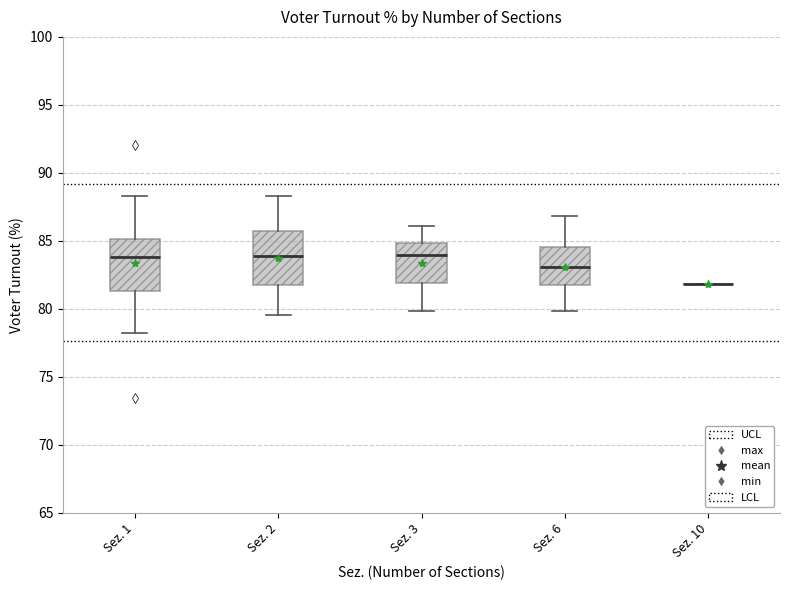

Reading left to right, read every box against the y-axis: the position of its median line, the range the box covers, and the ends of its whiskers. The values are not printed on the chart, so give them approximately, as read against the axis.

Sez. 1: median 84.0, box 81.5 to 85.0, whiskers 78.0 to 88.5
Sez. 2: median 84.0, box 82.0 to 85.5, whiskers 79.5 to 88.5
Sez. 3: median 84.0, box 82.0 to 85.0, whiskers 80.0 to 86.0
Sez. 6: median 83.0, box 81.5 to 84.5, whiskers 80.0 to 87.0
Sez. 10: box collapsed to a line at 82.0, whiskers 82.0 to 82.0